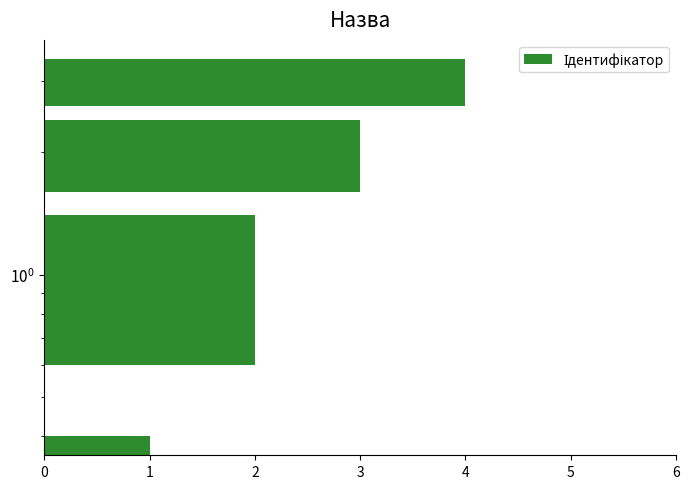

How many data points does each series have?

4